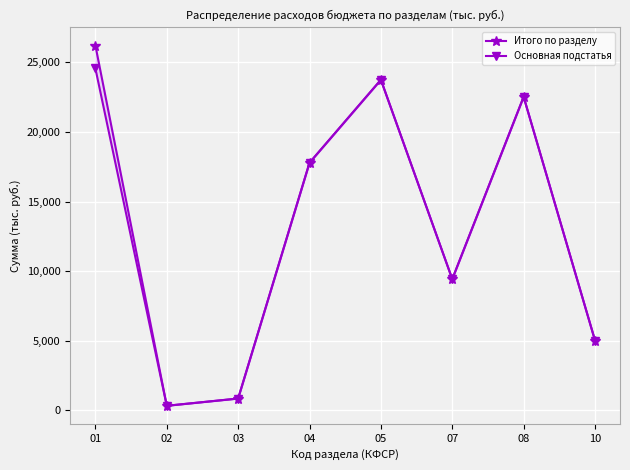

Rank the series by their maximum value, from highest to lowest.

Итого по разделу, Основная подстатья